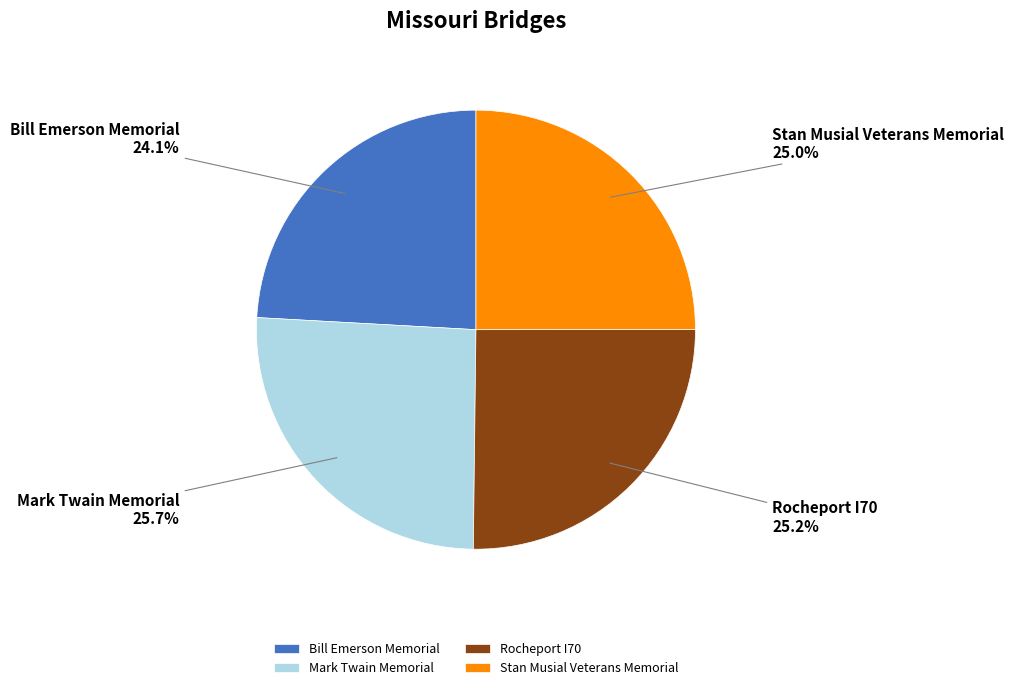

Which category has the smallest portion of the pie?

Bill Emerson Memorial